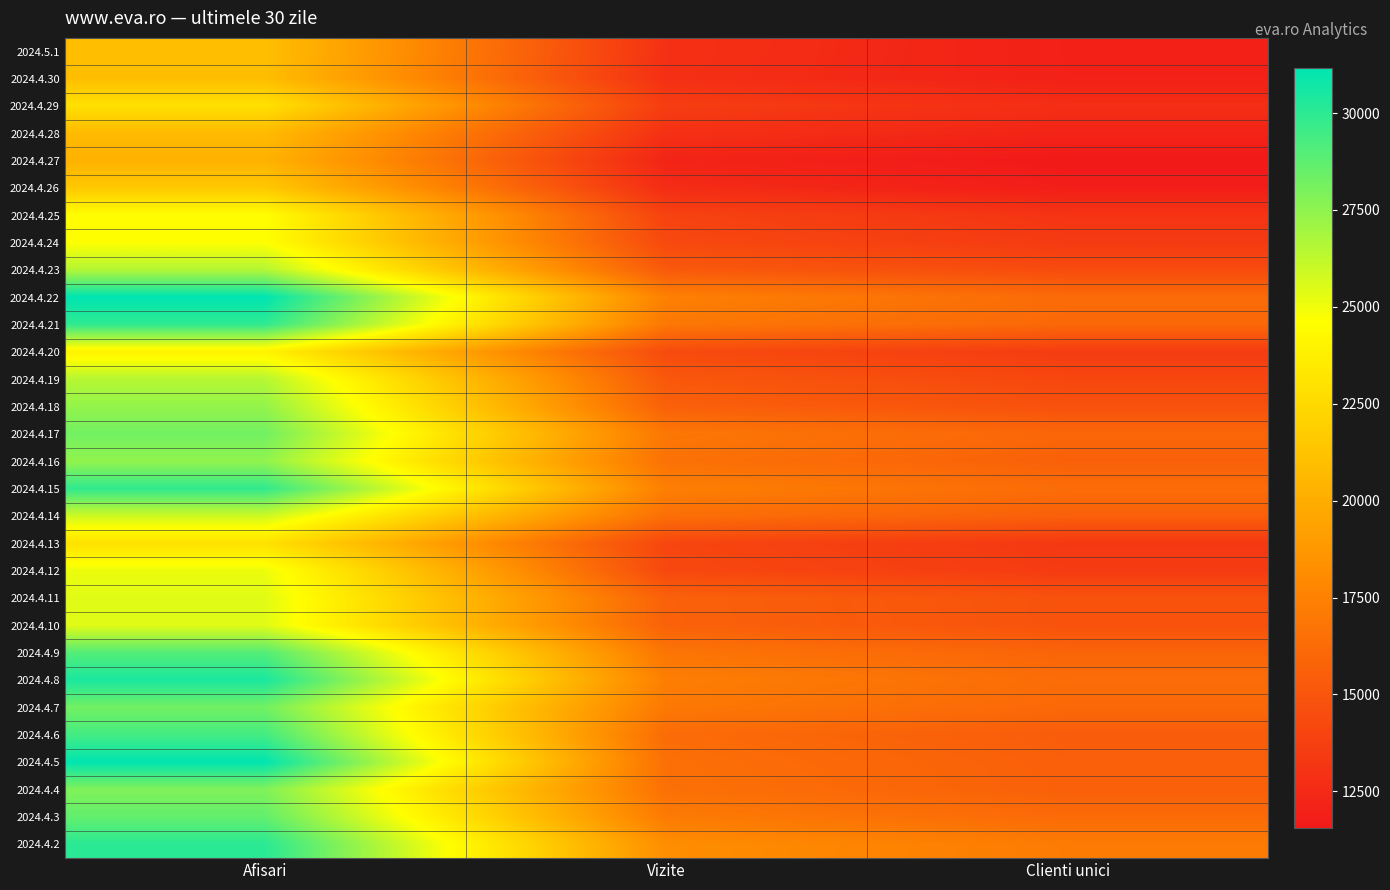

What is the total value across all series at Clienti unici?

435960